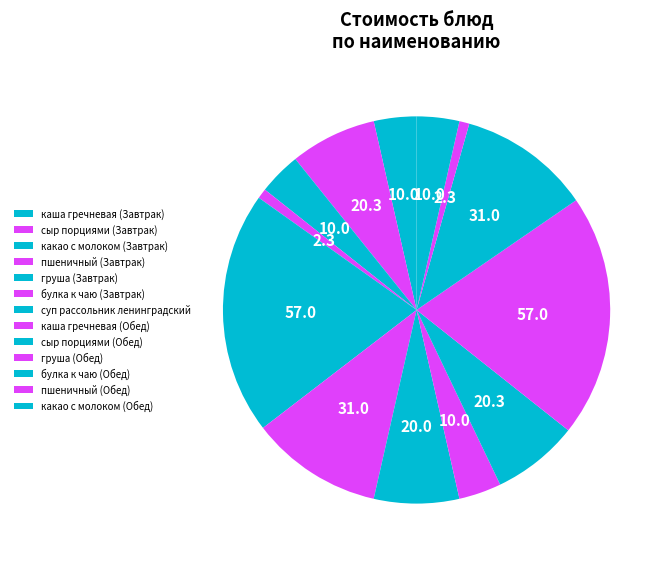

What percentage is NOT represented by каша гречневая (Обед)?

96.4%